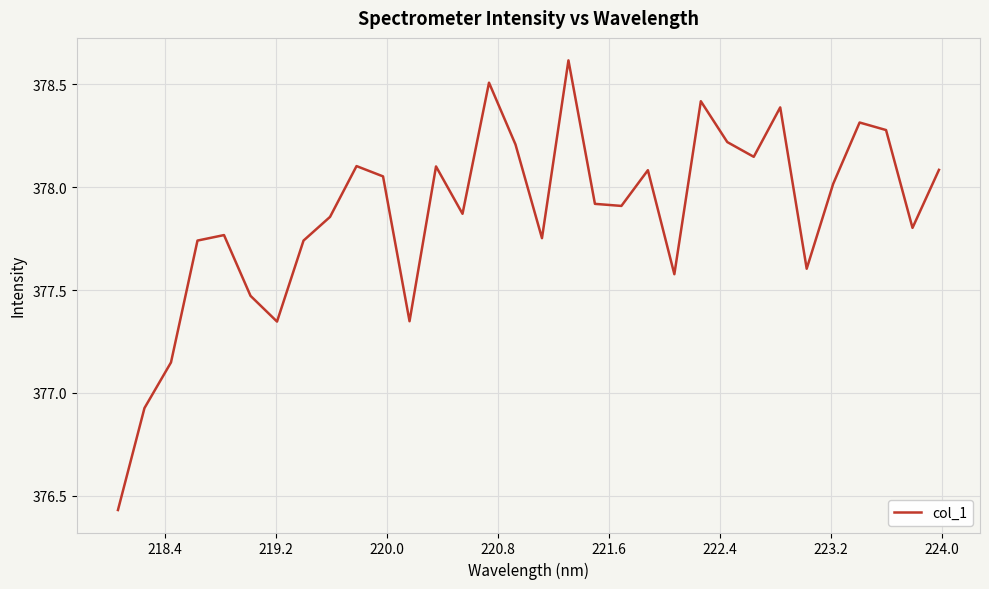

True or false: the data has more than 2 interior local peaks.

True